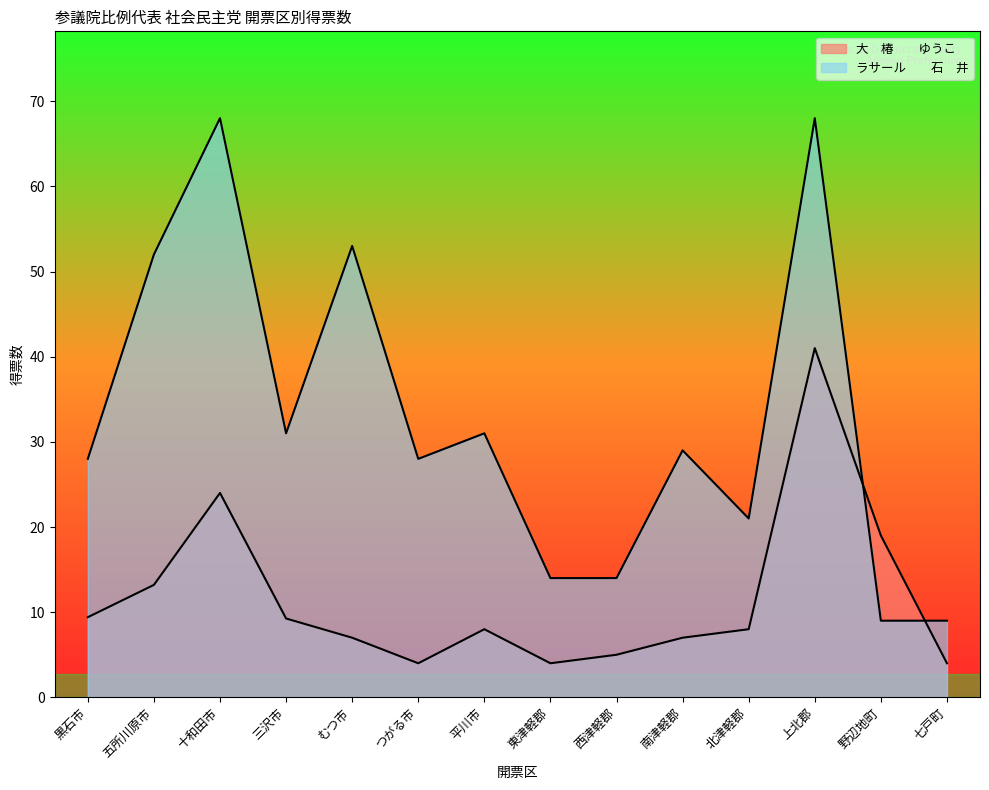

List the series in order of their overall mean, lowest first.

大　椿　　ゆうこ, ラサール　　石　井